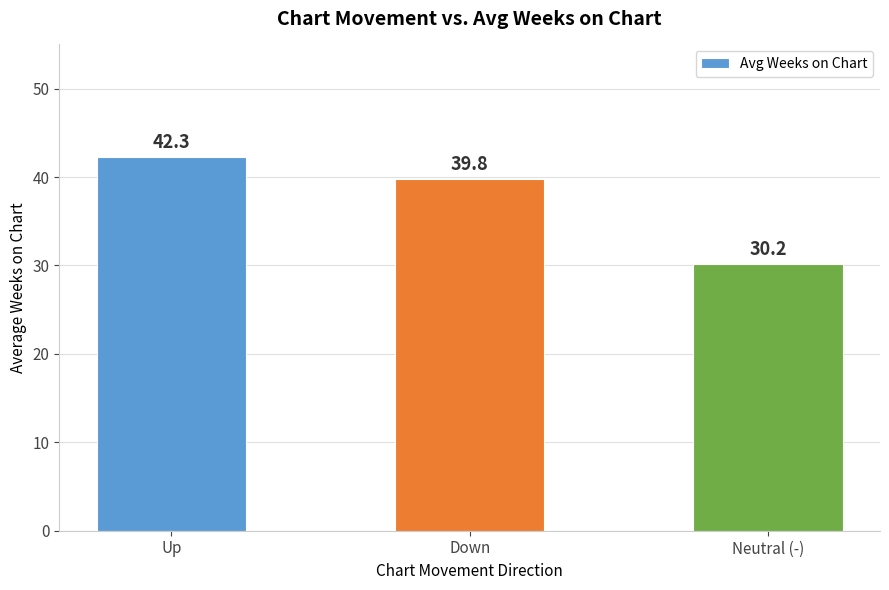

What is the label of the 2nd bar from the right?

Down